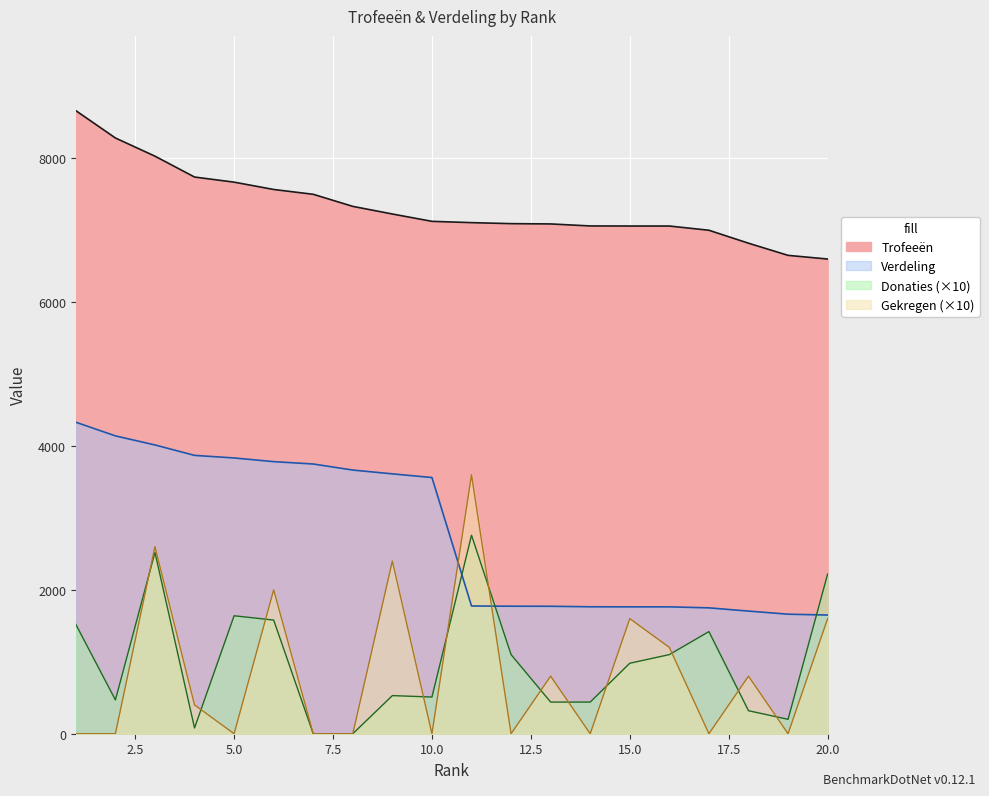

True or false: Trofeeën and Verdeling intersect in this chart.

False